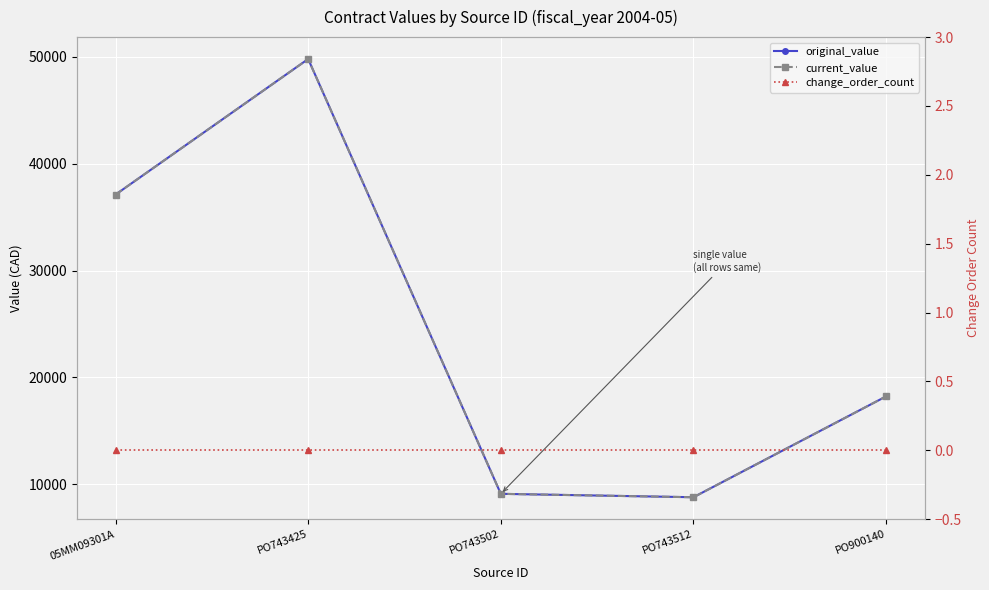

What is the total value across all series at PO743425?

99542.4